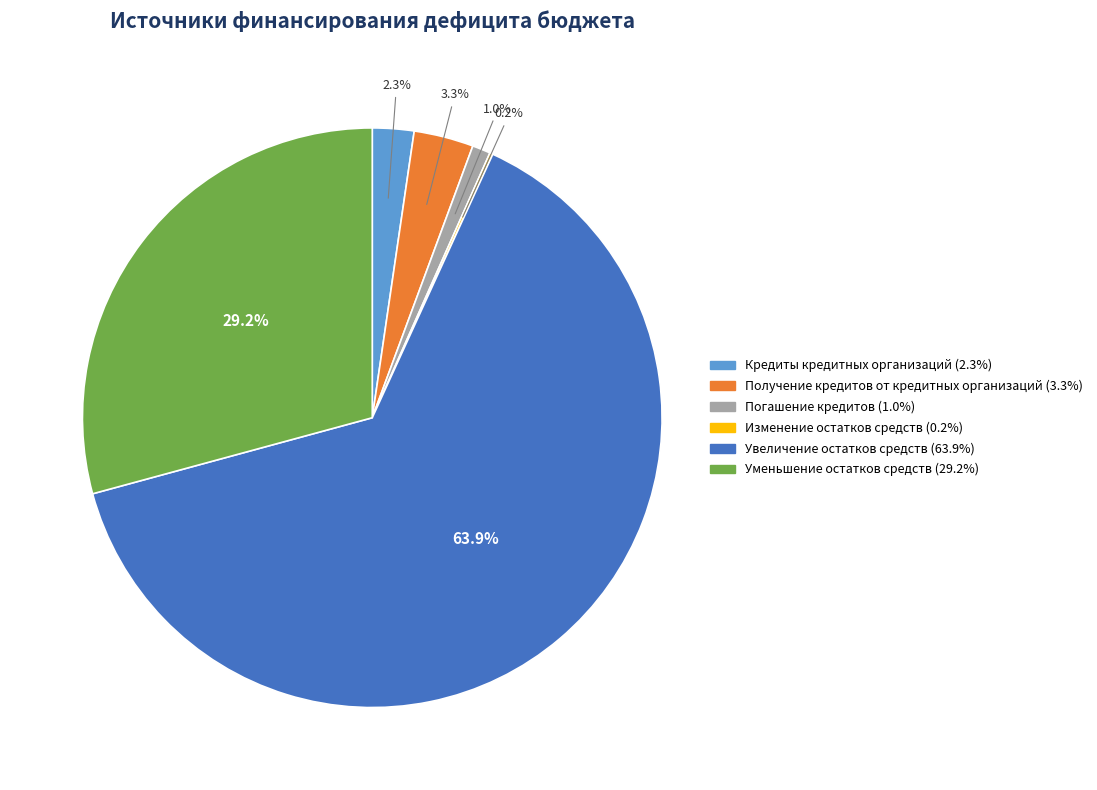

What is the total percentage of Увеличение остатков средств and Получение кредитов от кредитных организаций?

67.3%